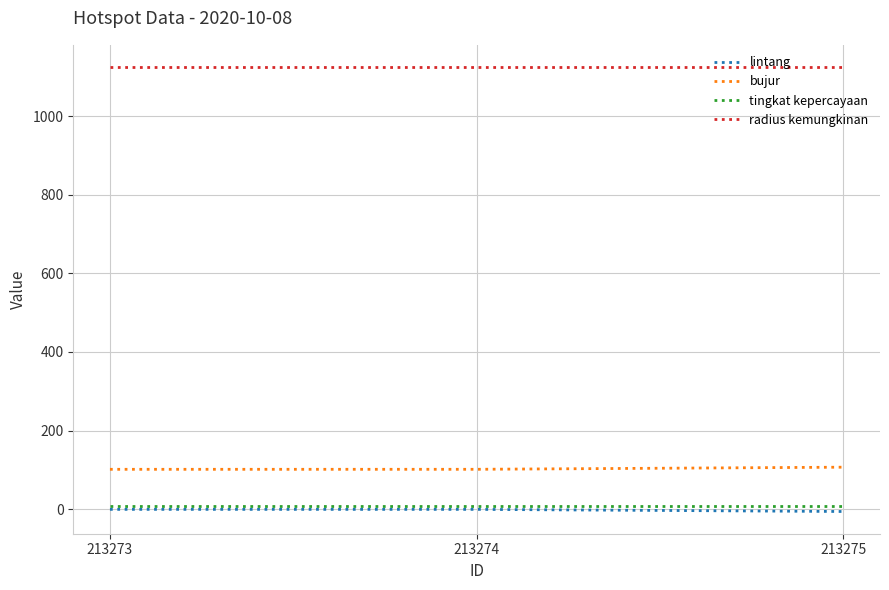

The tingkat kepercayaan series shows 8.0 at 213275. True or false?

True